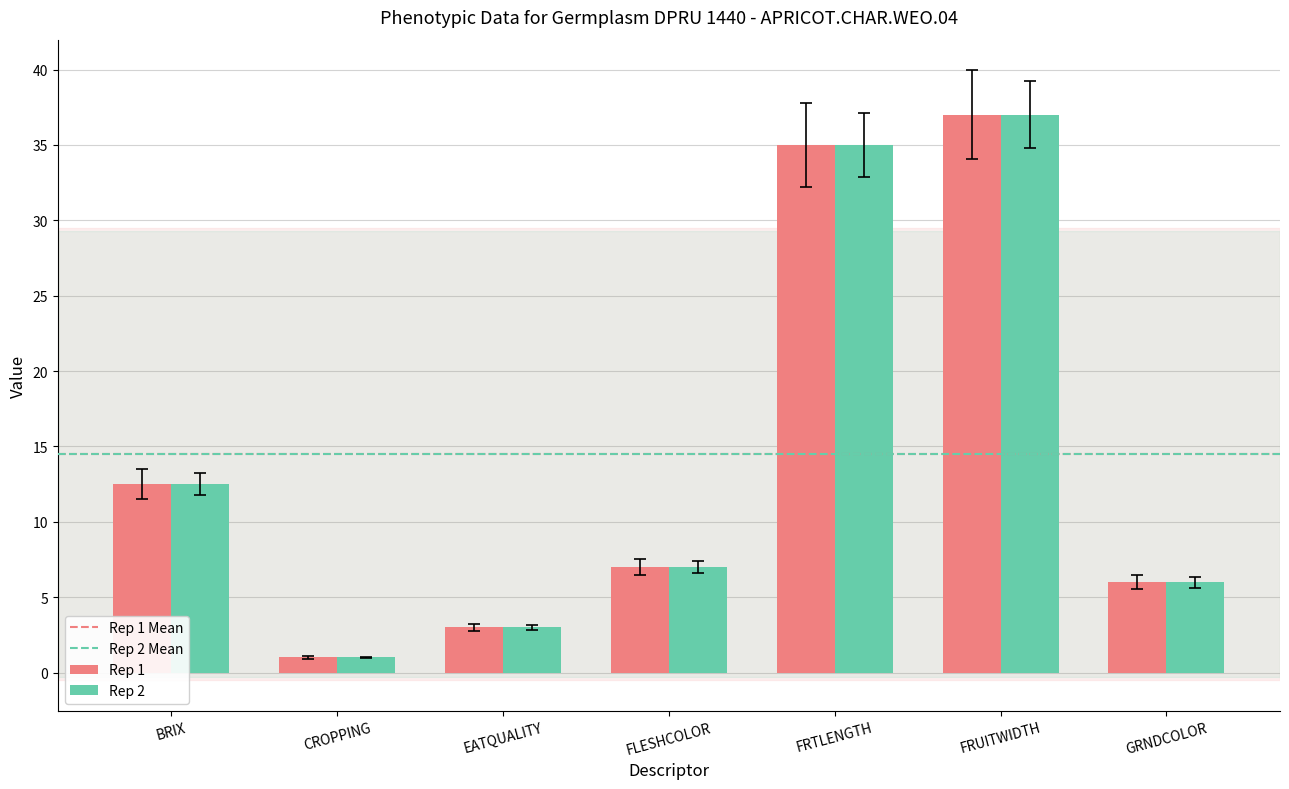

What is the label of the 4th bar from the right?

FLESHCOLOR